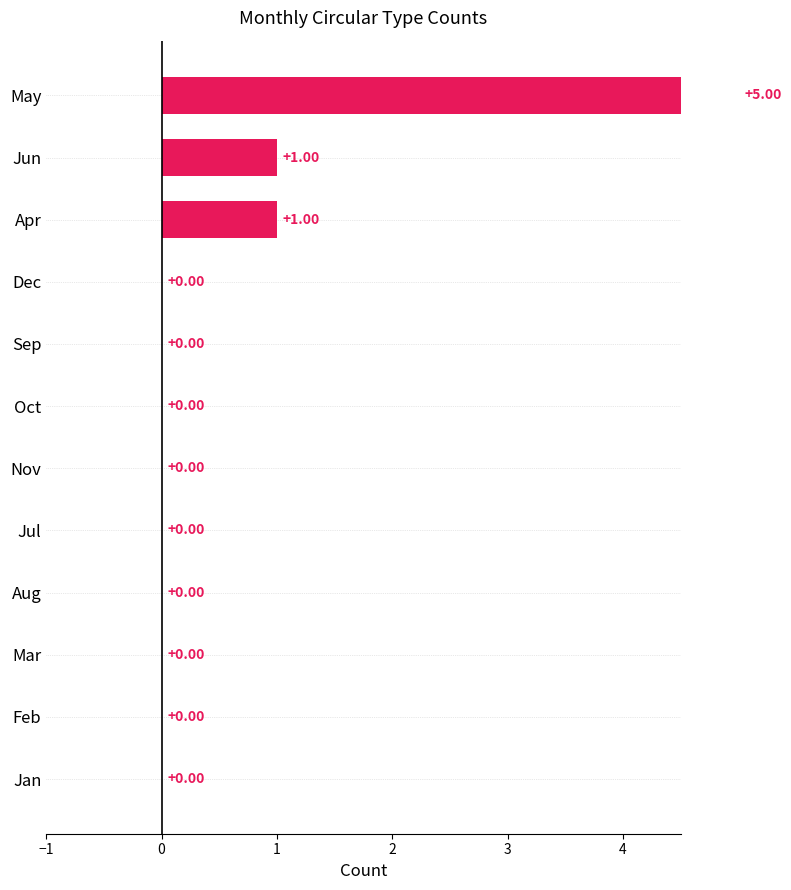

Reading right to left, transcribe all the data shown in this chart.

0	0	0	0	0	0	0	0	0	1	1	5